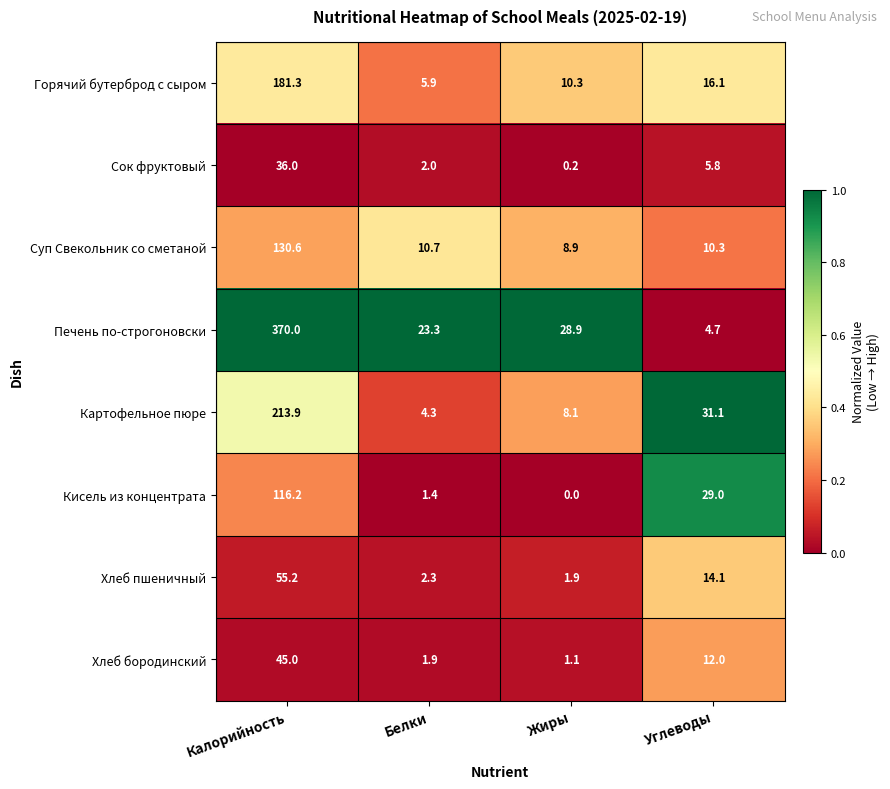

What is the sum of all Печень по-строгоновски values?

426.9